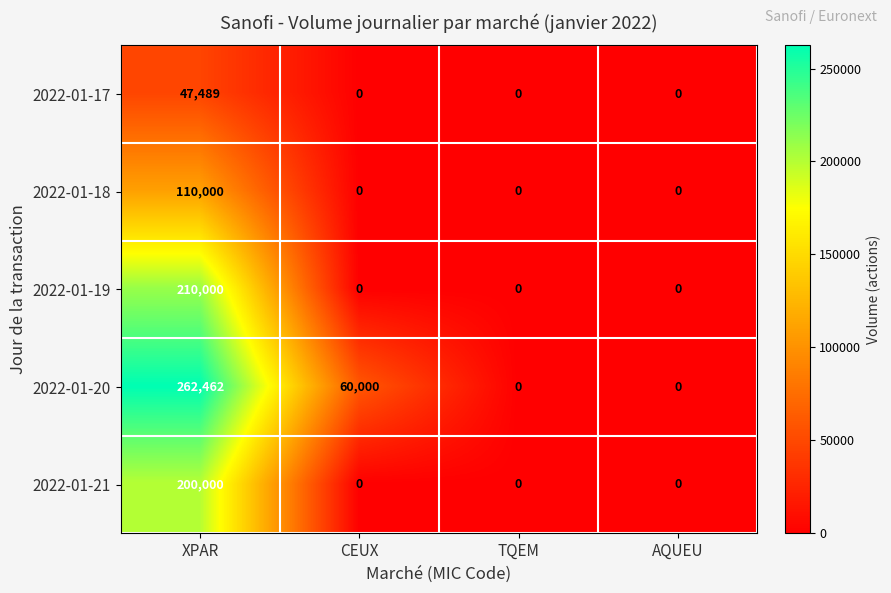

Reading left to right, transcribe all the data shown in this chart.

2022-01-17: XPAR=47489	CEUX=0	TQEM=0	AQUEU=0
2022-01-18: XPAR=110000	CEUX=0	TQEM=0	AQUEU=0
2022-01-19: XPAR=210000	CEUX=0	TQEM=0	AQUEU=0
2022-01-20: XPAR=262462	CEUX=60000	TQEM=0	AQUEU=0
2022-01-21: XPAR=200000	CEUX=0	TQEM=0	AQUEU=0